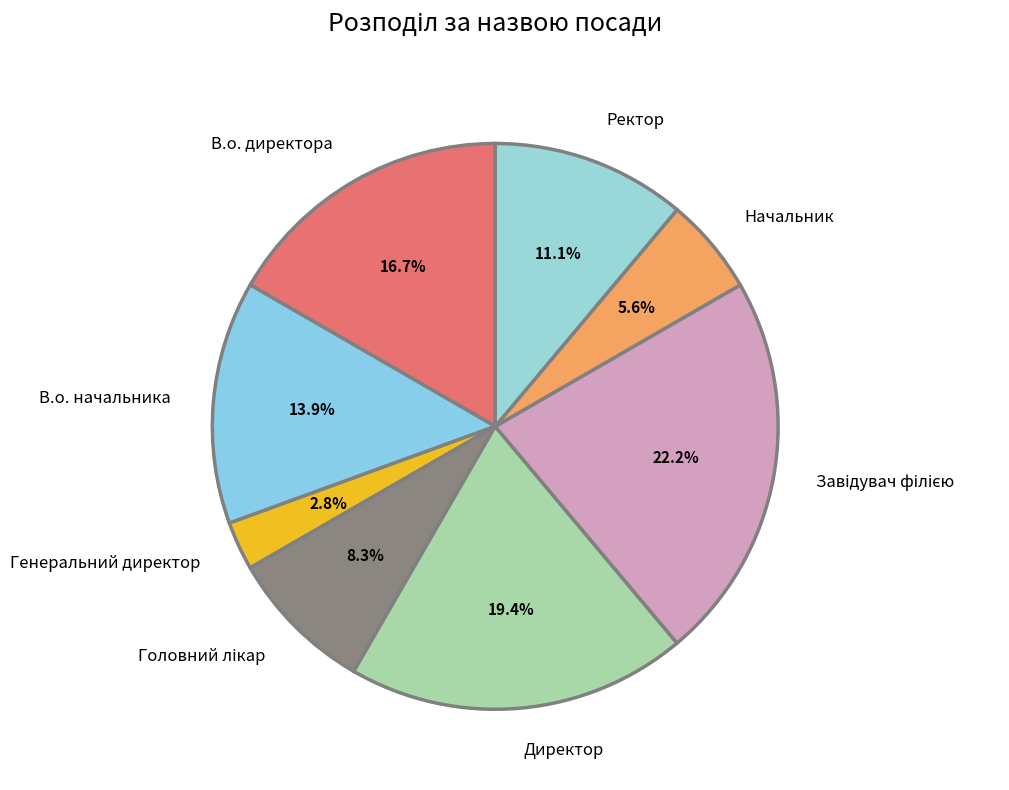

Which slice is the smallest?

Генеральний директор